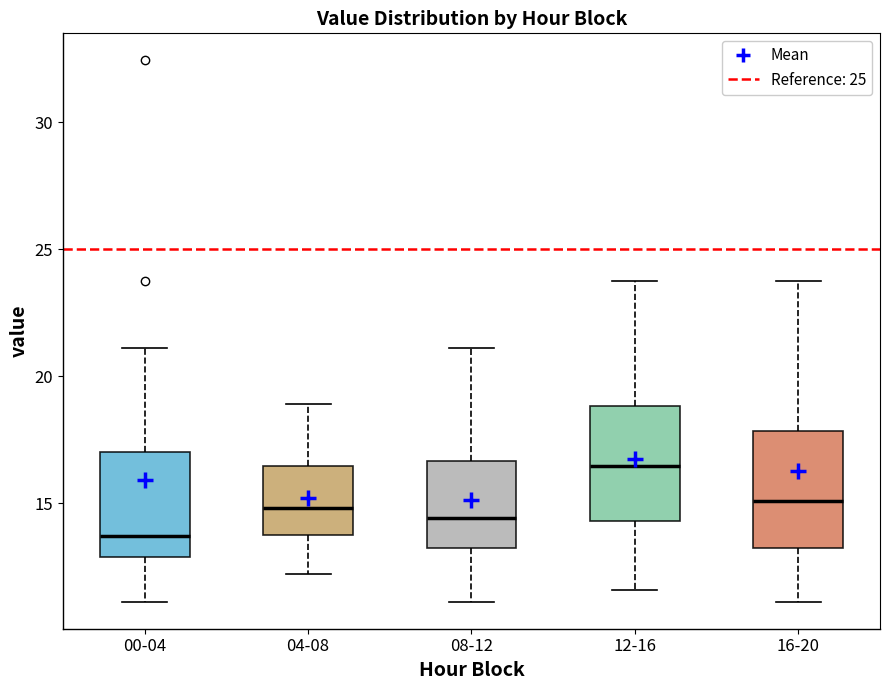

Reading left to right, read every box against the y-axis: the position of its median line, the range the box covers, and the ends of its whiskers. The values are not printed on the chart, so give them approximately, as read against the axis.

00-04: median 13.5, box 13.0 to 17.0, whiskers 11.0 to 21.0
04-08: median 15.0, box 13.5 to 16.5, whiskers 12.0 to 19.0
08-12: median 14.5, box 13.5 to 16.5, whiskers 11.0 to 21.0
12-16: median 16.5, box 14.5 to 19.0, whiskers 11.5 to 23.5
16-20: median 15.0, box 13.0 to 18.0, whiskers 11.0 to 23.5